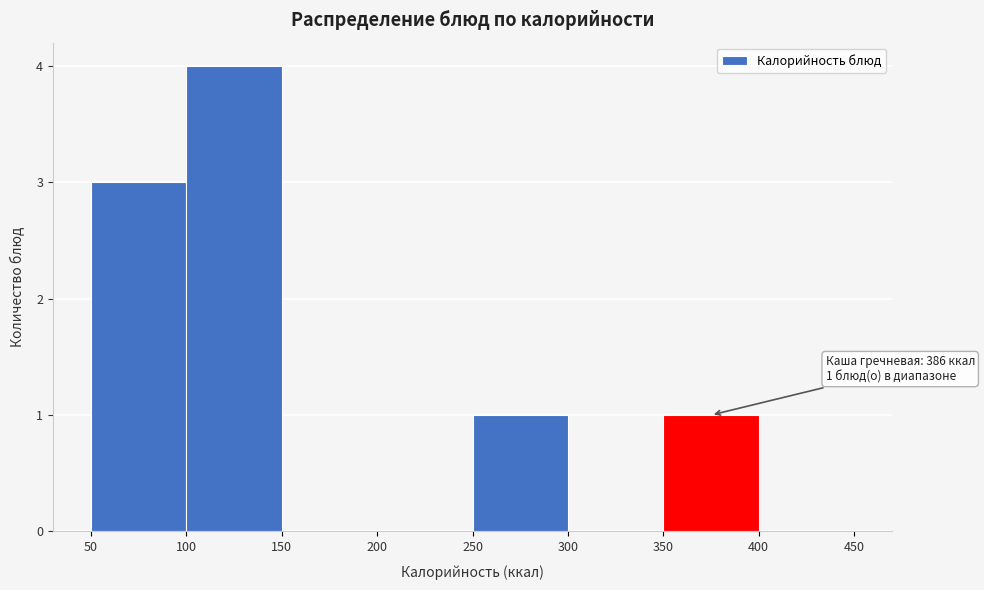

Over which range of the x-axis is the bar tallest?

100 to 150